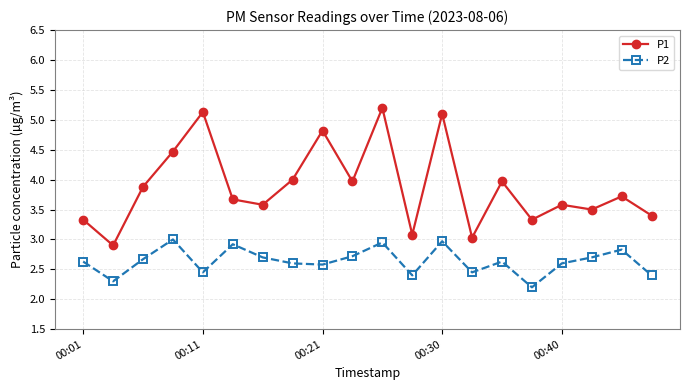

What is the value of the P2 point at the 2nd from the left?

2.3